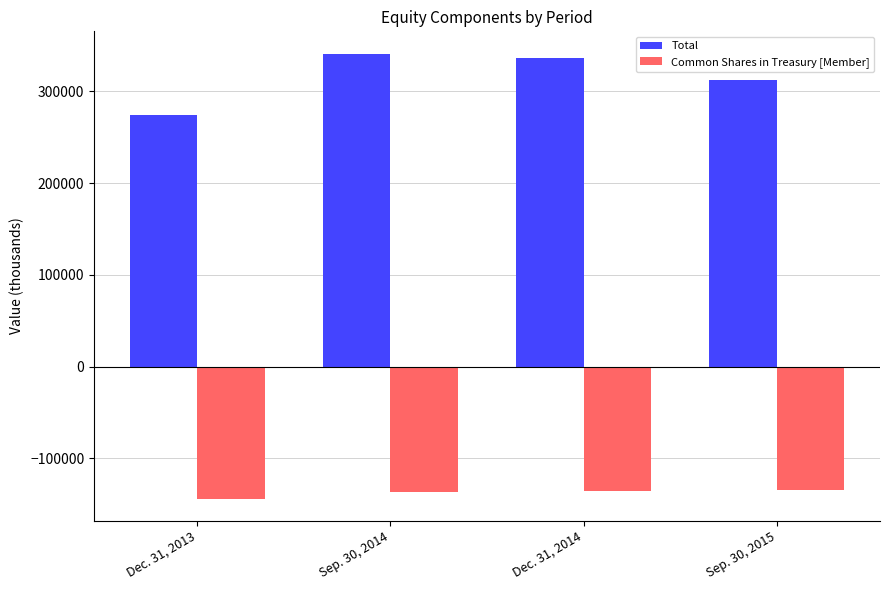

Where is Total nearest to the value 307495?

Sep. 30, 2015